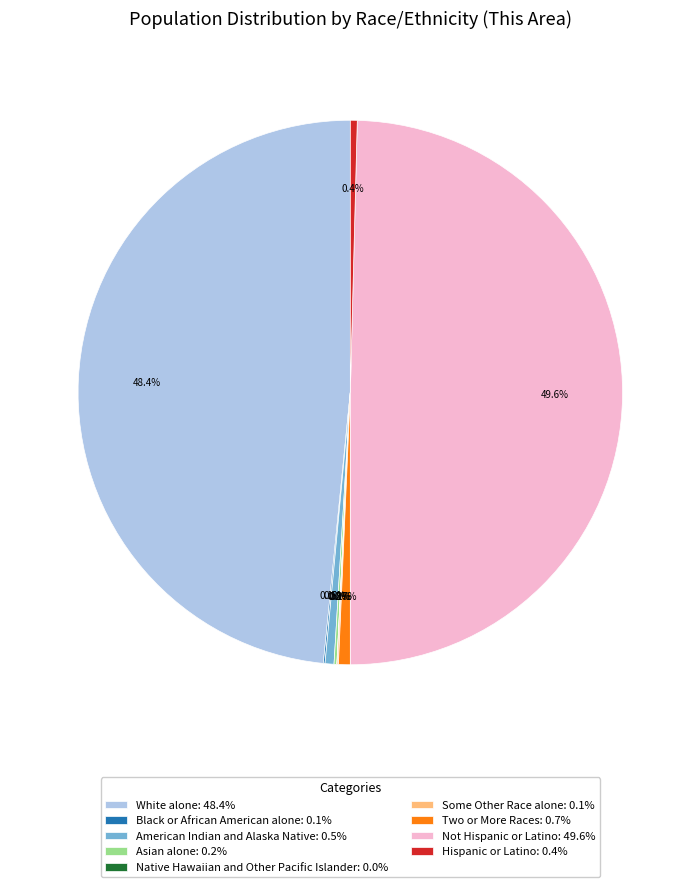

Which slice is the largest?

Not Hispanic or Latino